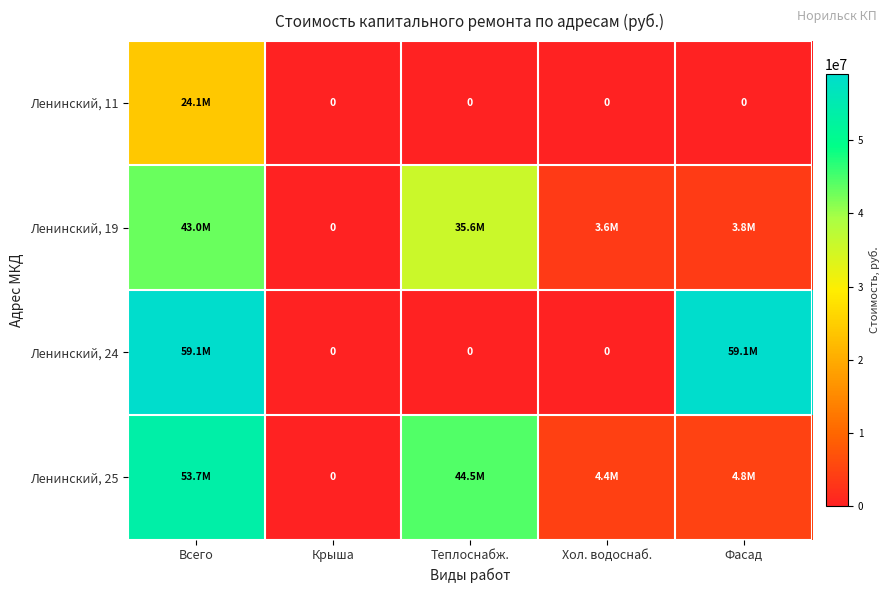

What is the total value across all series at Хол. водоснаб.?

8009317.8